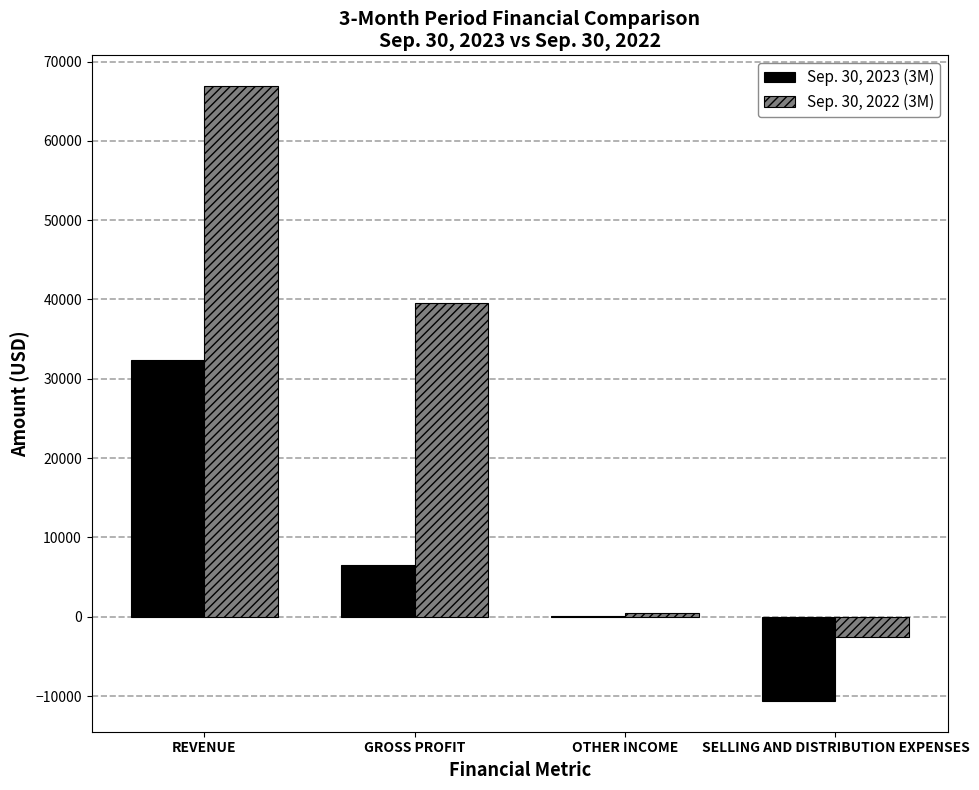

What is the maximum value shown in the chart?

66903